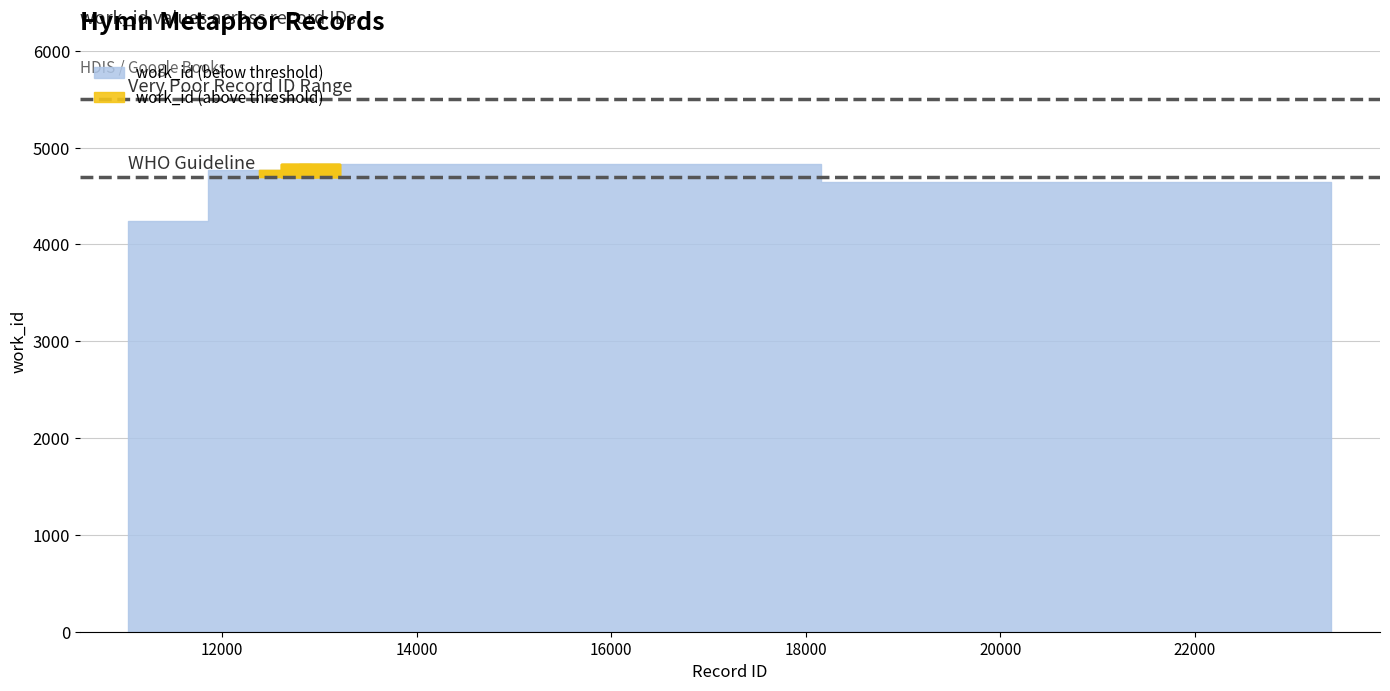

Reading left to right, transcribe all the data shown in this chart.

11036=4244	12675=4771	12676=4772	12904=4827	12905=4828	12906=4829	12907=4830	12909=4832	12910=4833	23401=4643